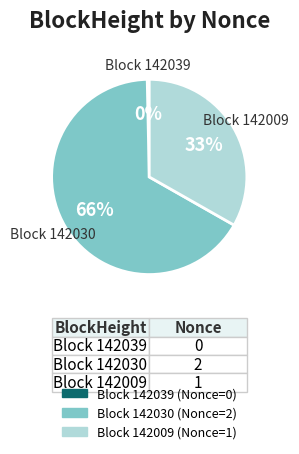

To the nearest percent, what is the average slice percentage?

33%